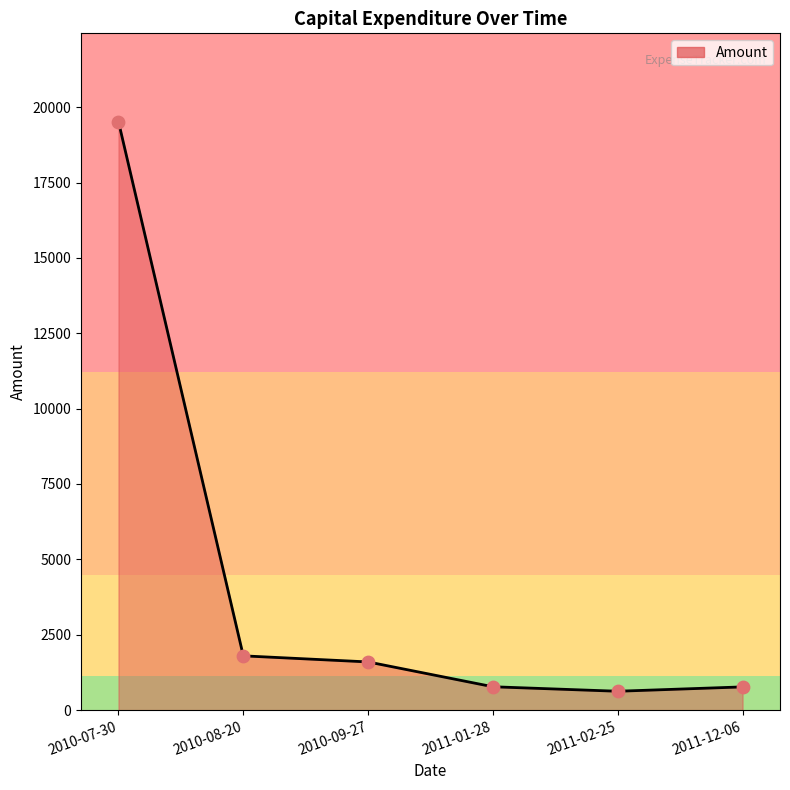

Between 2011-12-06 and 2010-07-30, which is larger?

2010-07-30